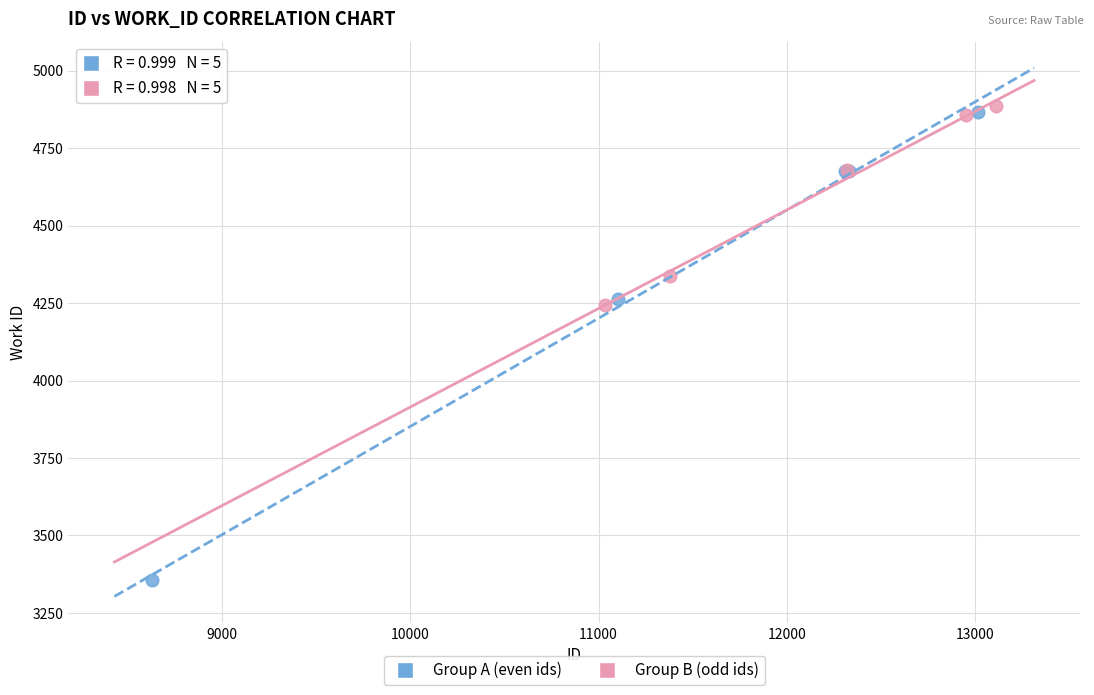

Which series contains the lowest Y value?

Group A (even ids)